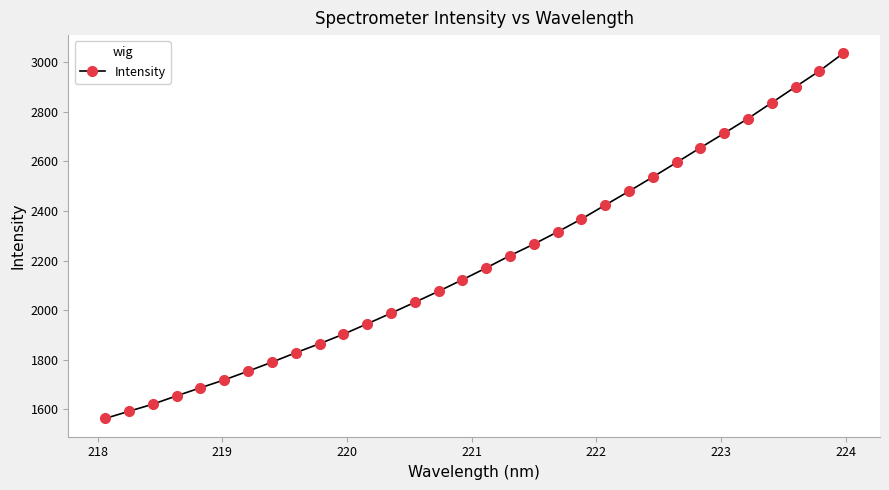

What is the greatest value displayed?

3035.0